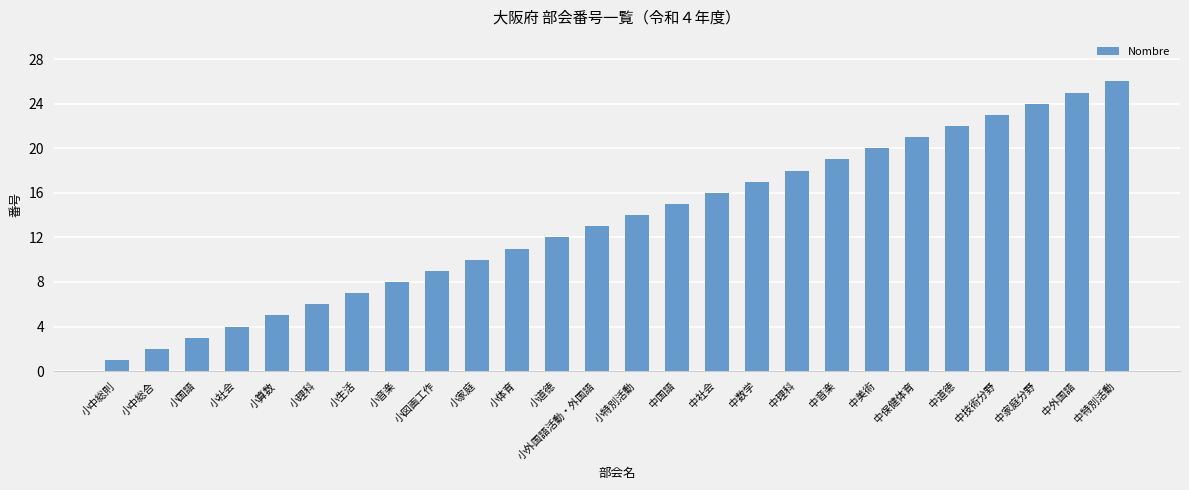

What is the label of the 18th bar from the right?

小図画工作